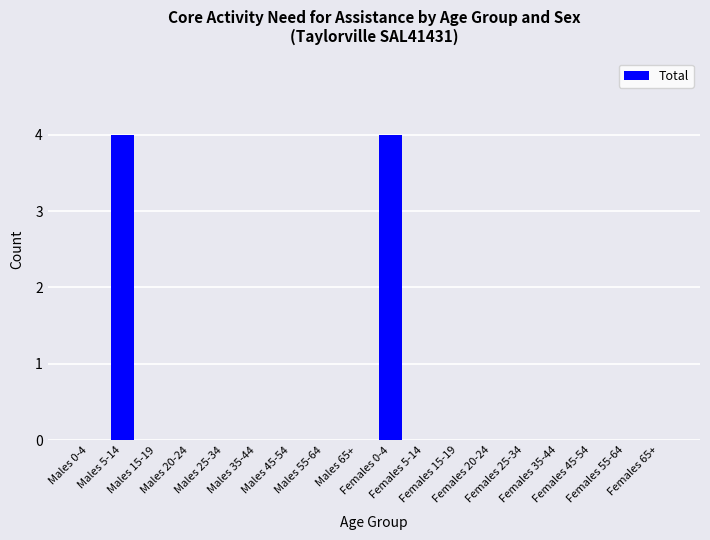

What is the maximum value shown in the chart?

4